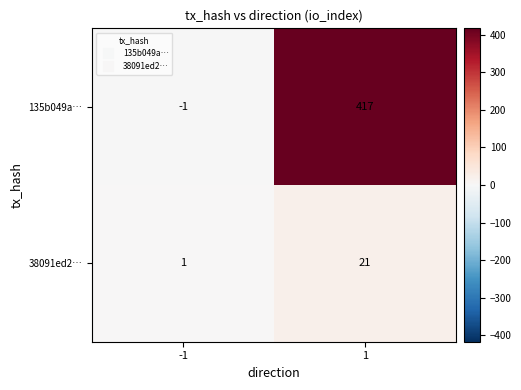

How many categories are shown in the chart?

2